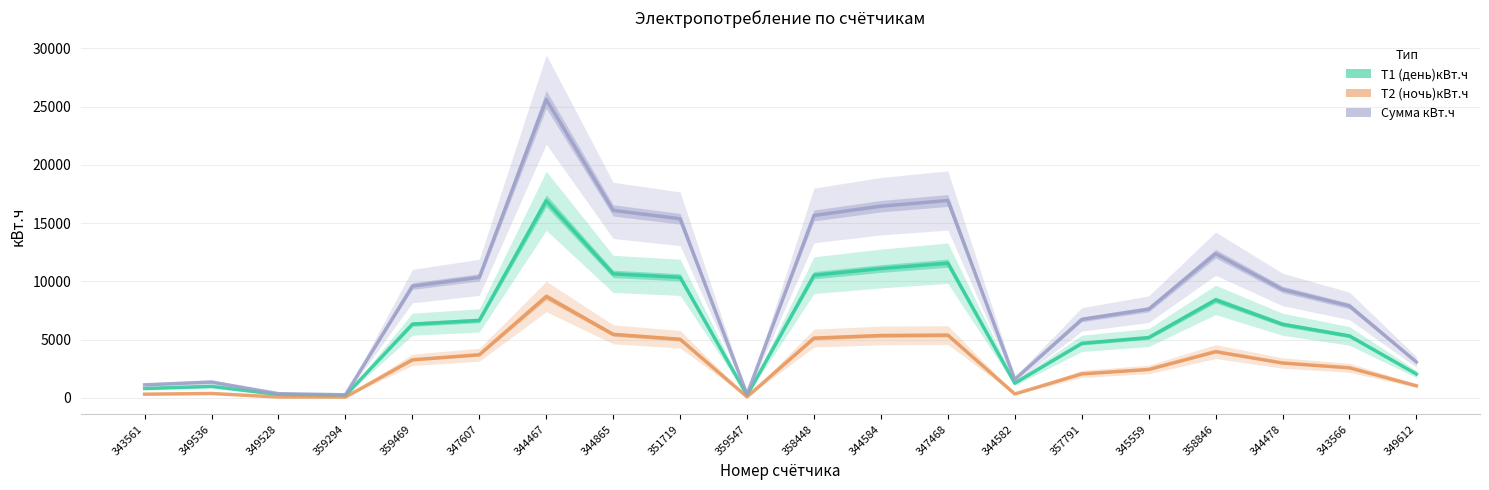

Is it true that Т1 (день)кВт.ч equals 5736.6 at 344584?

False